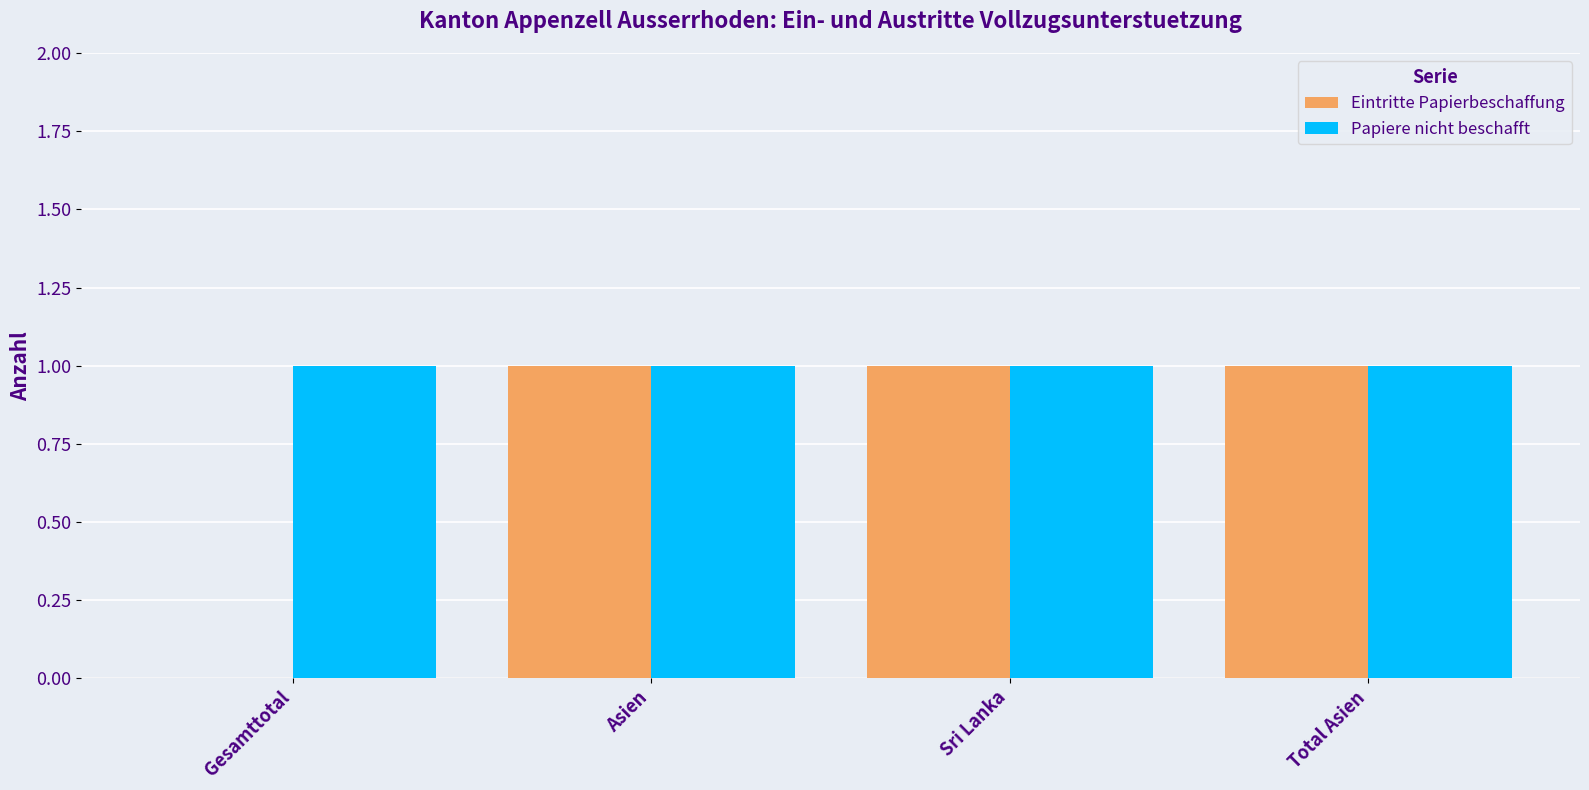

Reading left to right, extract all data points from this chart.

Eintritte Papierbeschaffung: 0	1	1	1
Papiere nicht beschafft: 1	1	1	1